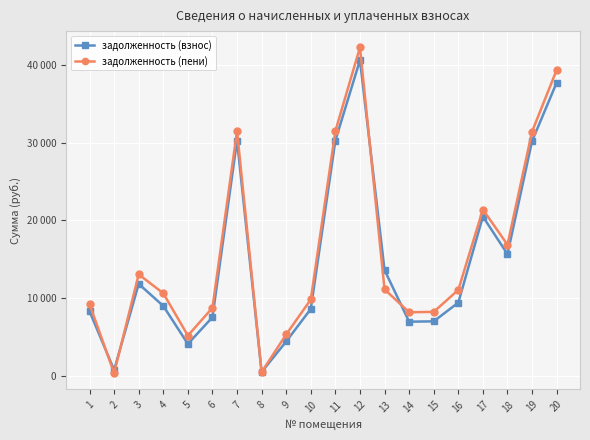

Is this an area chart (filled region under the line)?

No